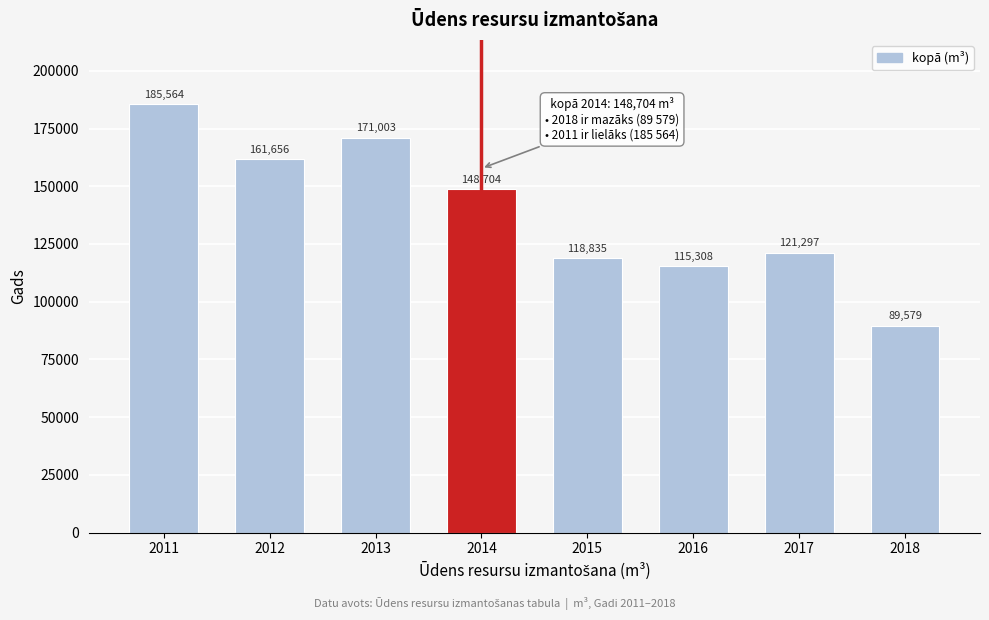

Reading left to right, transcribe all the data shown in this chart.

185564	161656	171003	148704	118835	115308	121297	89579